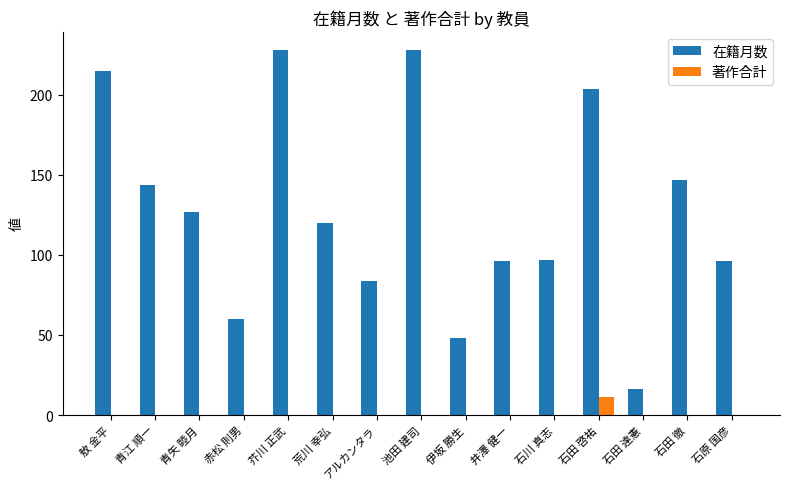

Is the value of 著作合計 at 石田 啓祐 greater than the value of 在籍月数 at 石田 達憲?

No